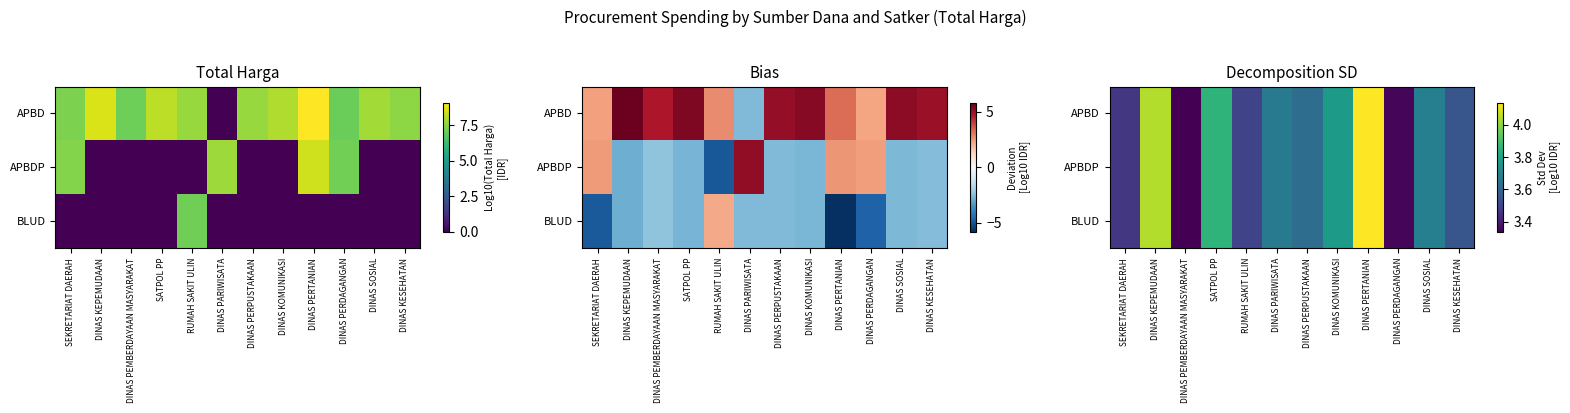

Which has a higher value, DINAS KOMUNIKASI or DINAS KESEHATAN?

DINAS KOMUNIKASI